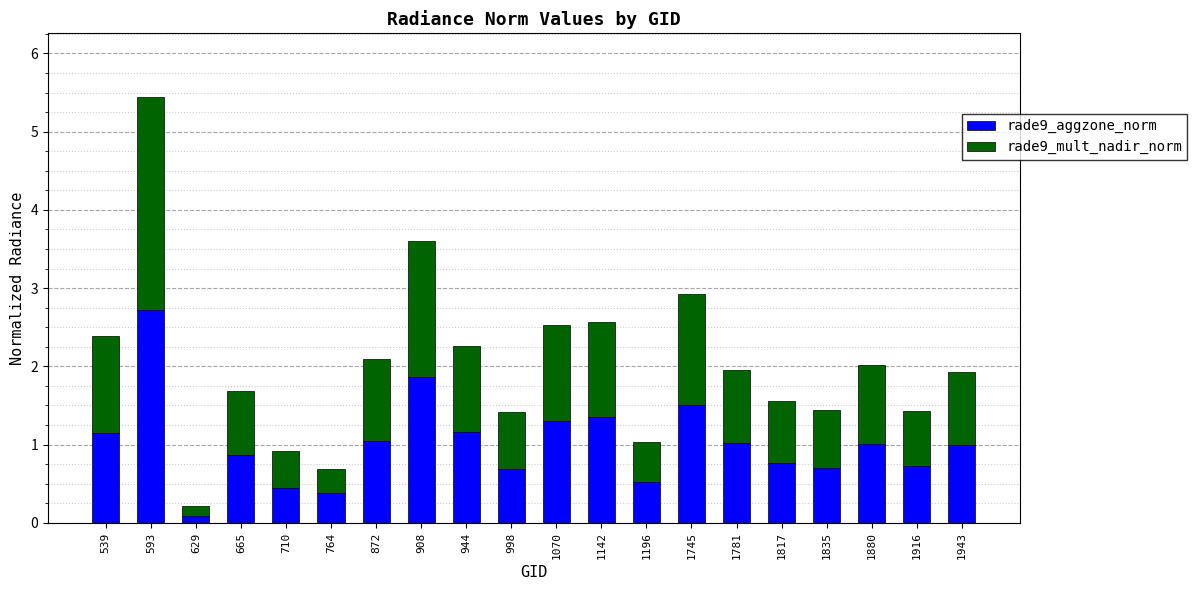

At which label does rade9_aggzone_norm reach its minimum?

629